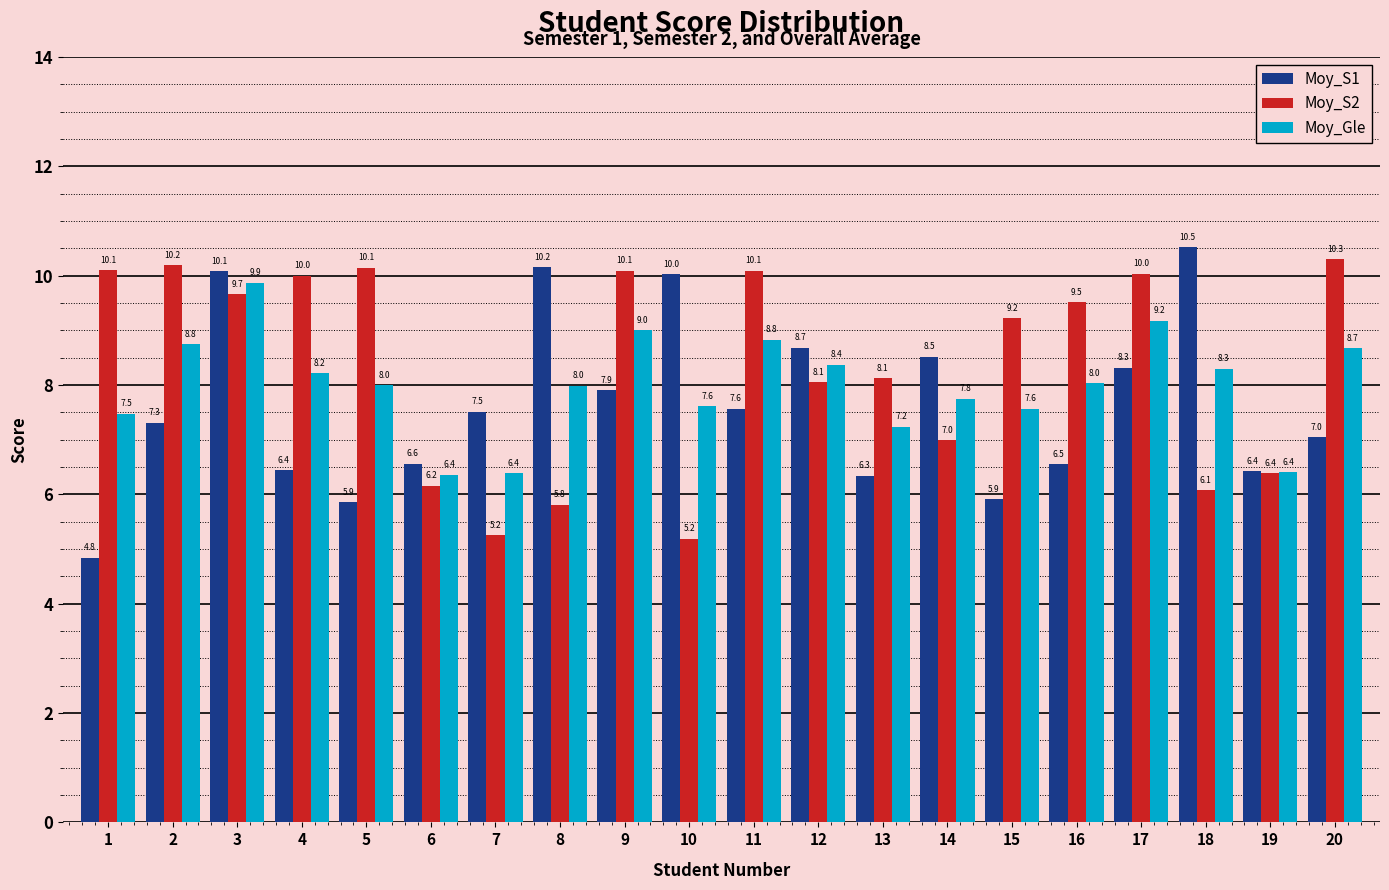

What is the difference between the Moy_S1 values at 14 and 1?

3.7